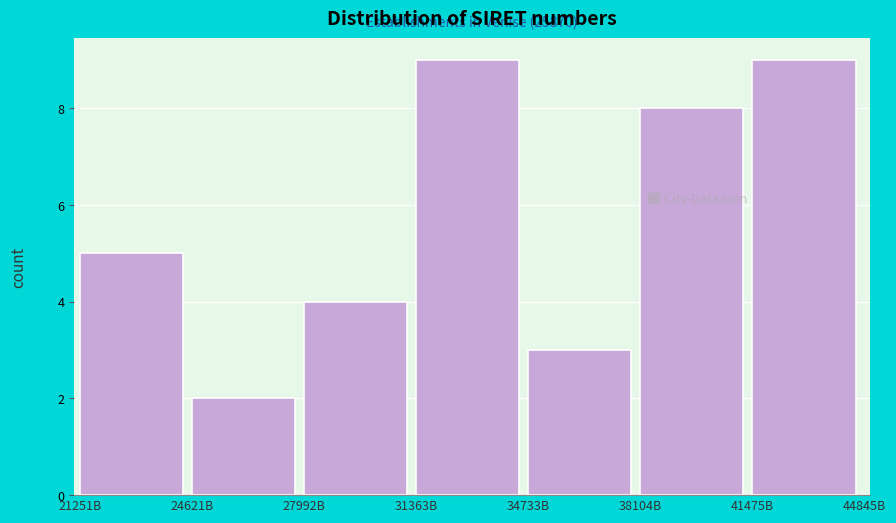

Reading left to right, what are all the values shown in this chart?

5	2	4	9	3	8	9